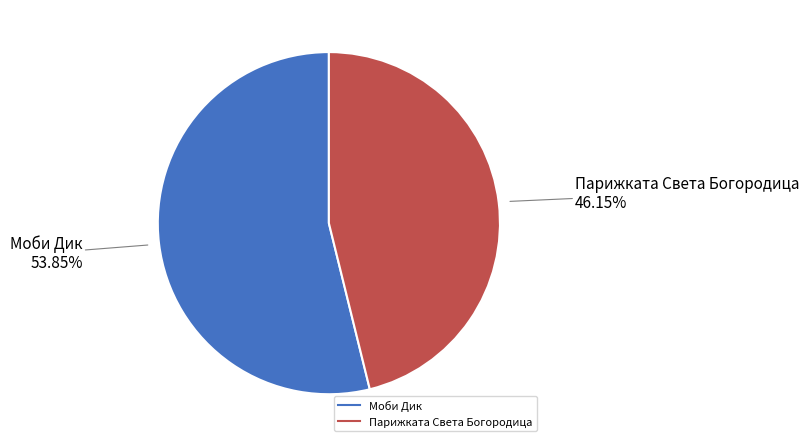

What is the smallest slice in the pie chart?

Парижката Света Богородица